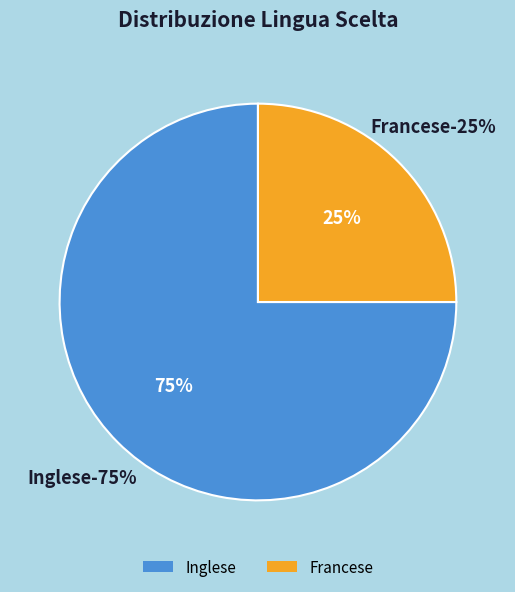

Which has a higher value, Francese or Inglese?

Inglese